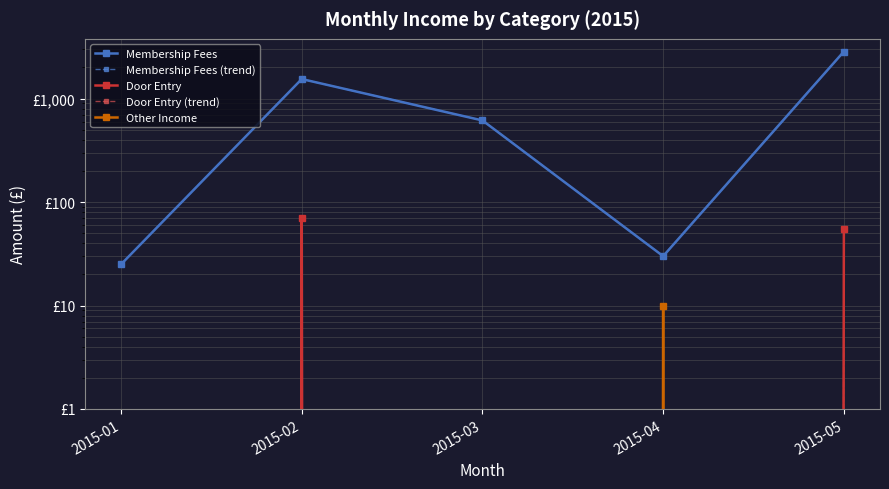

How many lines are shown in the chart?

5